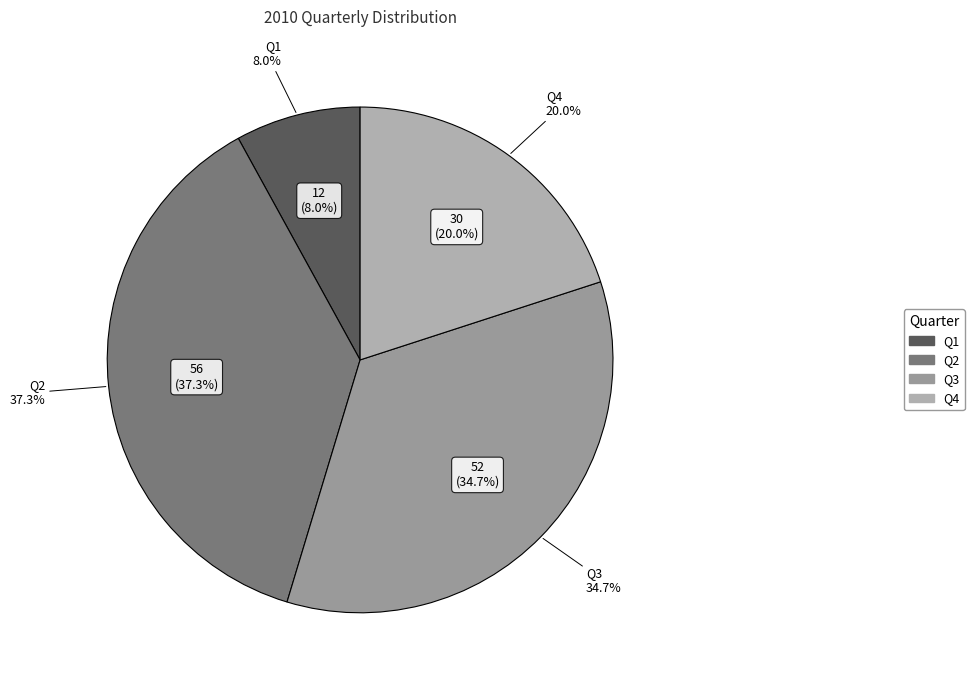

What percentage is NOT represented by Q4?

80.0%